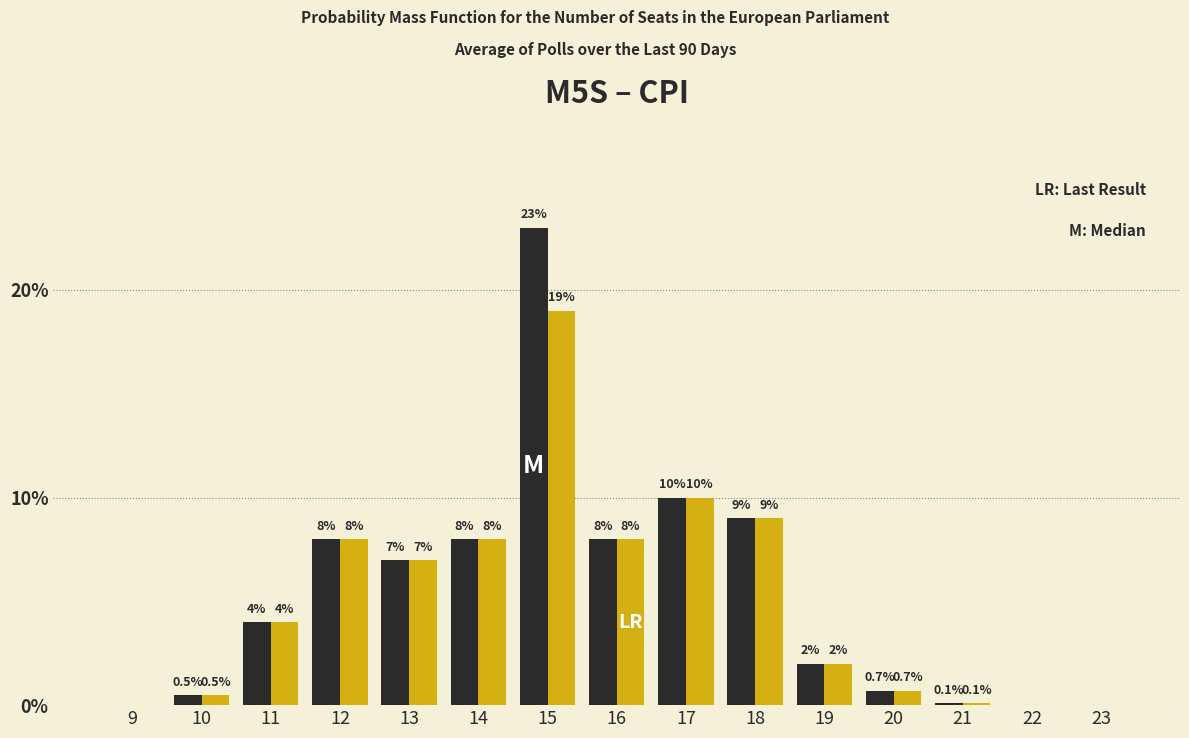

At which category is the sum across all series the highest?

15